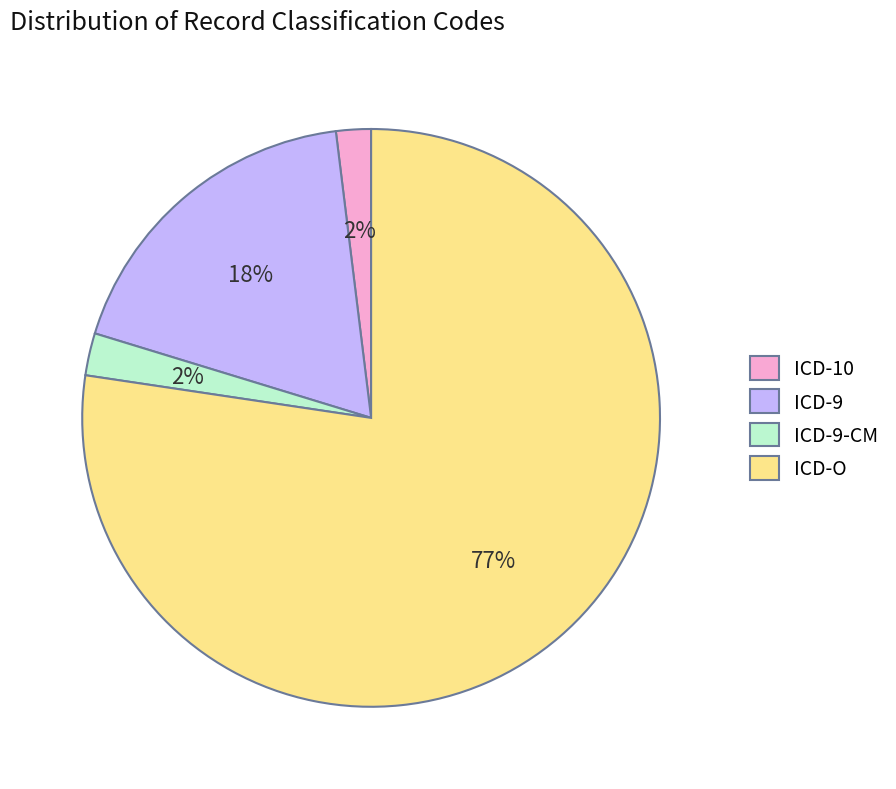

Count the number of slices in the pie.

4